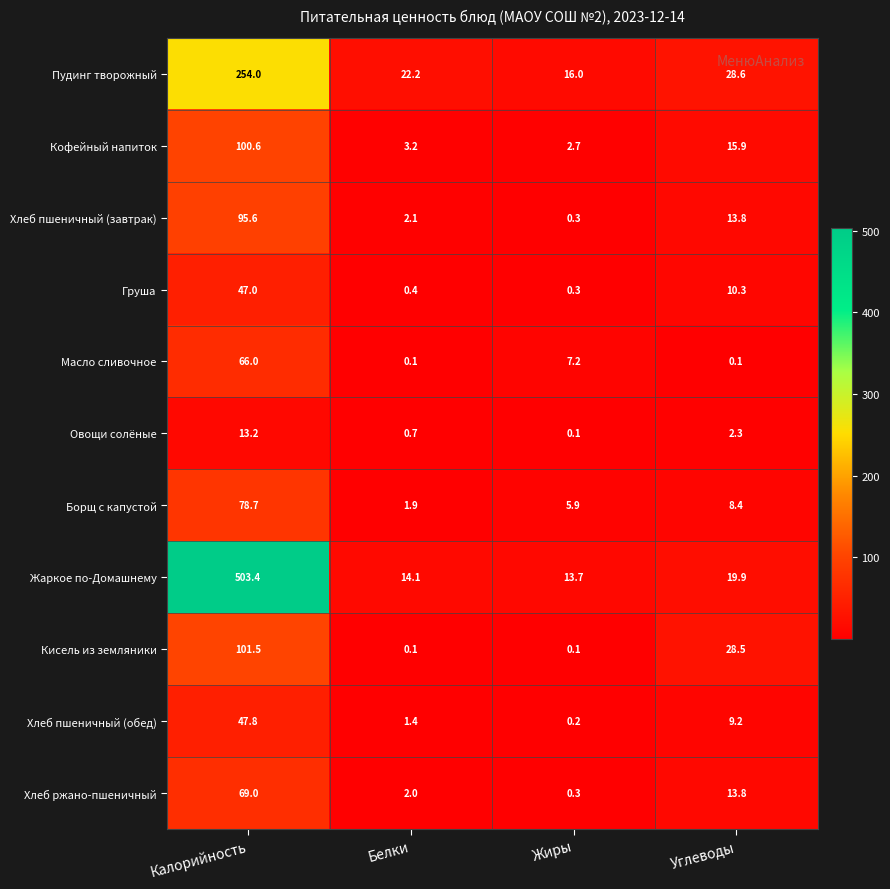

Between Белки and Жиры, which series saw the biggest shift?

Масло сливочное